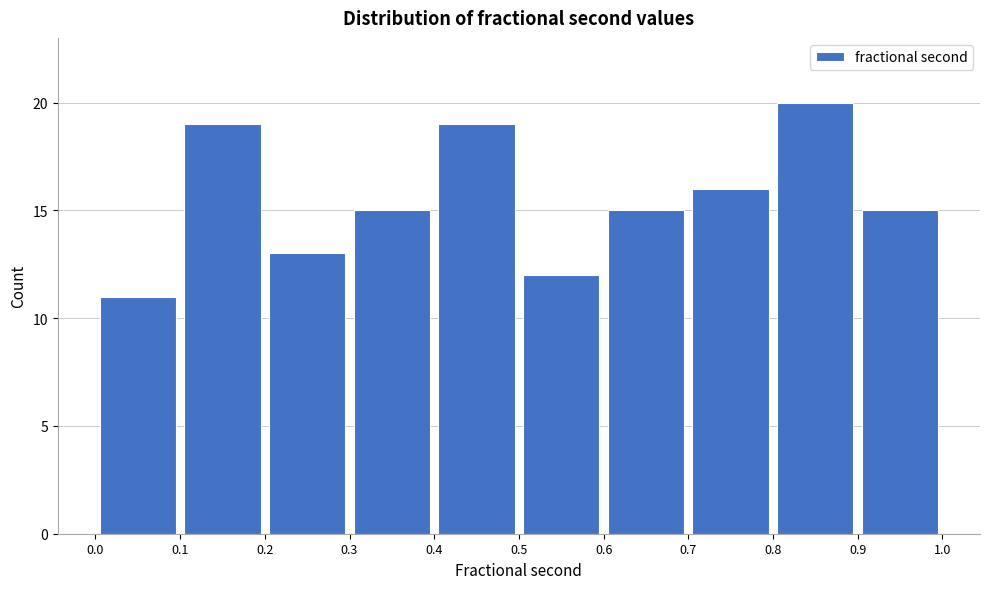

Reading left to right, transcribe this chart: for each bar, give the range it covers on the x-axis and its height. The values are not printed on the chart, so give them approximately, as read against the axis.

0.0 to 0.1: 11
0.1 to 0.2: 19
0.2 to 0.3: 13
0.3 to 0.4: 15
0.4 to 0.5: 19
0.5 to 0.6: 12
0.6 to 0.7: 15
0.7 to 0.8: 16
0.8 to 0.9: 20
0.9 to 1.0: 15